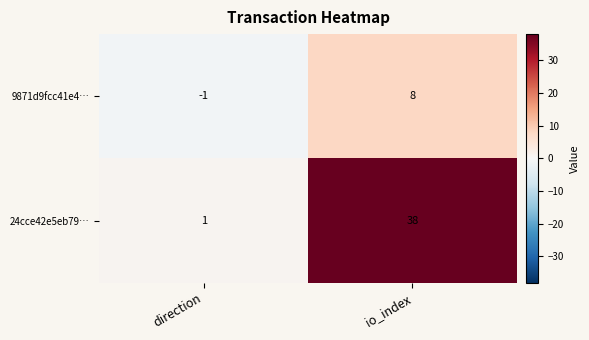

How many values in 9871d9fcc41e4… are below zero?

1